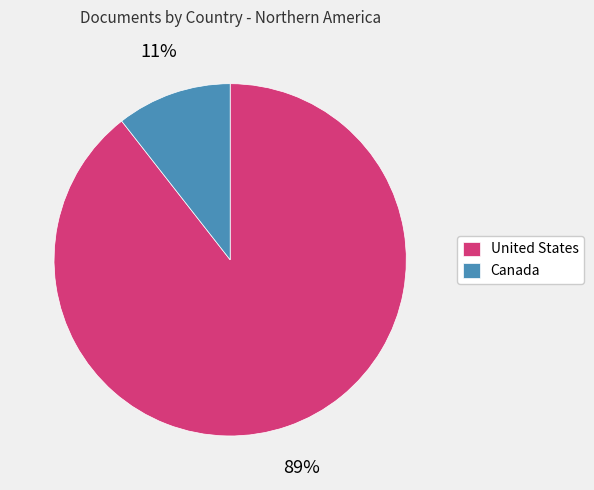

To the nearest percent, what is the combined percentage of United States and Canada?

100%